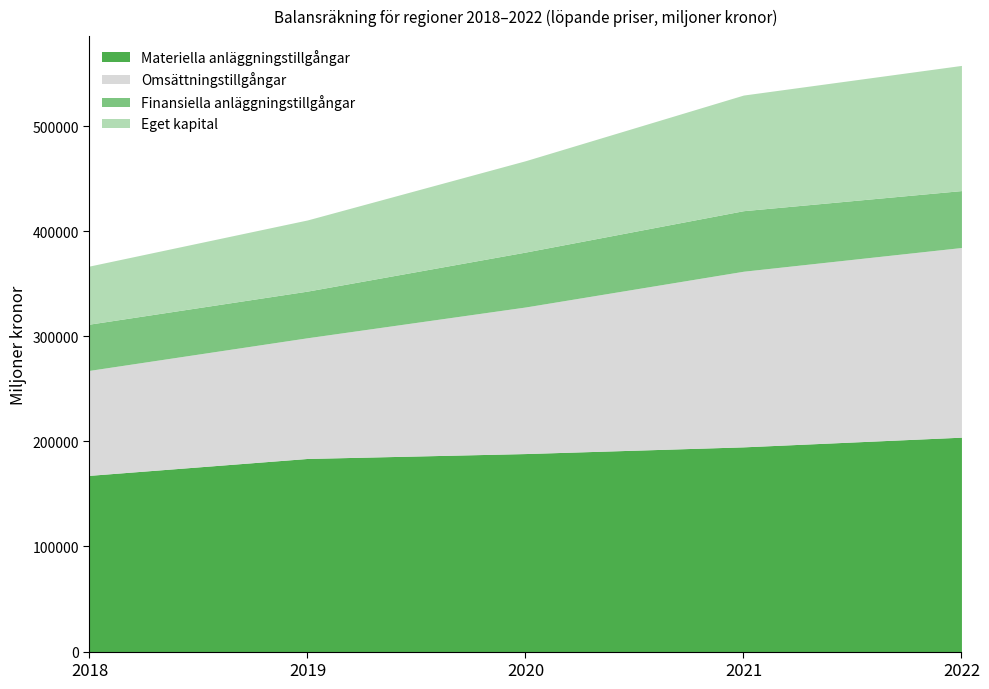

The Materiella anläggningstillgångar series shows 69287 at 2020. True or false?

False